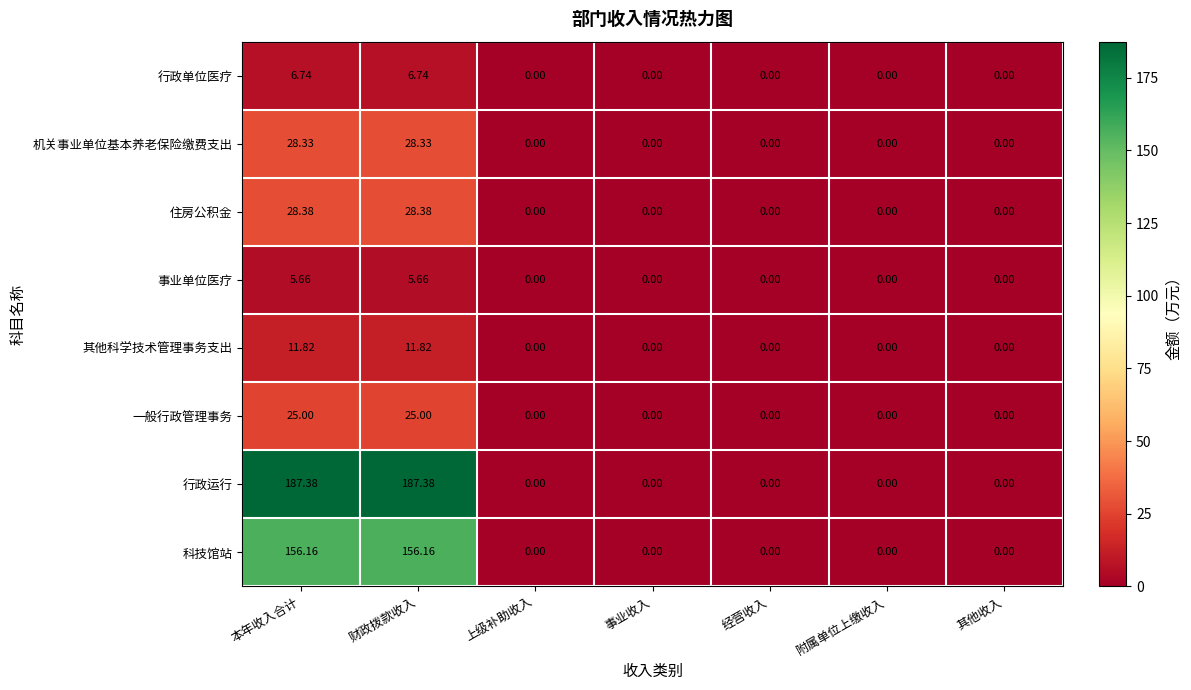

Rank the series by their maximum value, from lowest to highest.

事业单位医疗, 行政单位医疗, 其他科学技术管理事务支出, 一般行政管理事务, 机关事业单位基本养老保险缴费支出, 住房公积金, 科技馆站, 行政运行